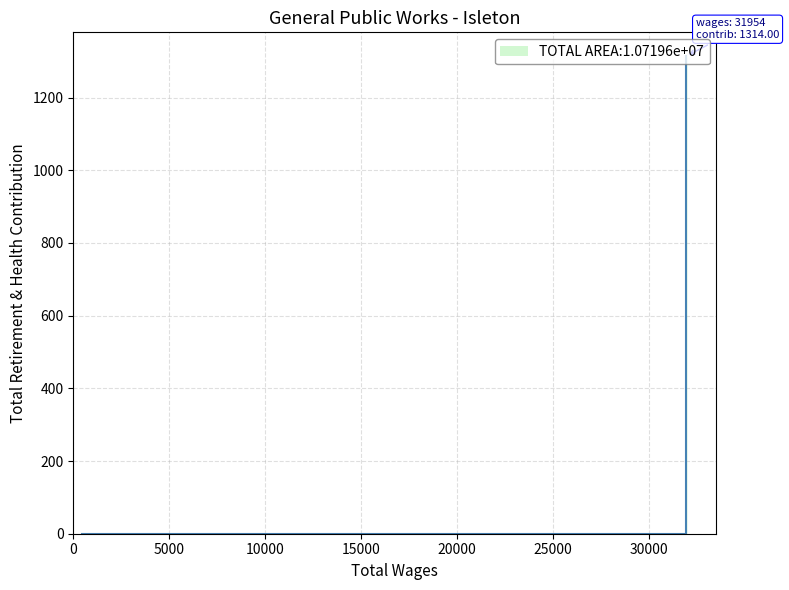

What is the average value?

188